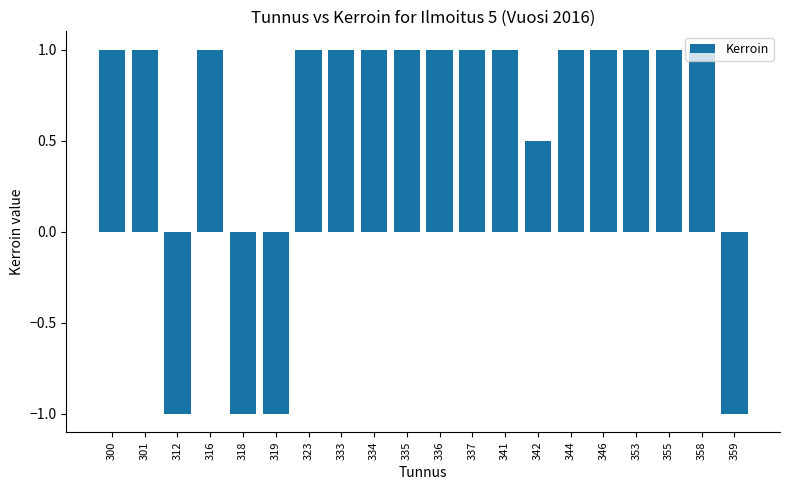

What is the change in value from 319 to 341?

+2.0